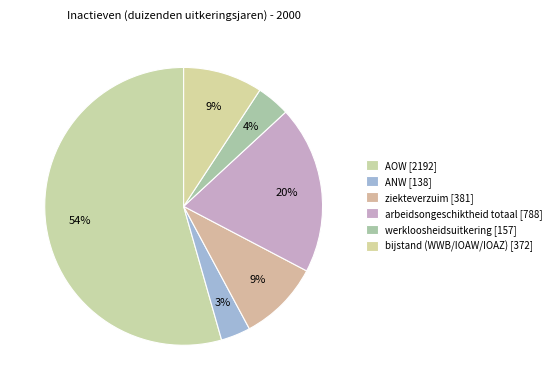

Count the number of slices in the pie.

6